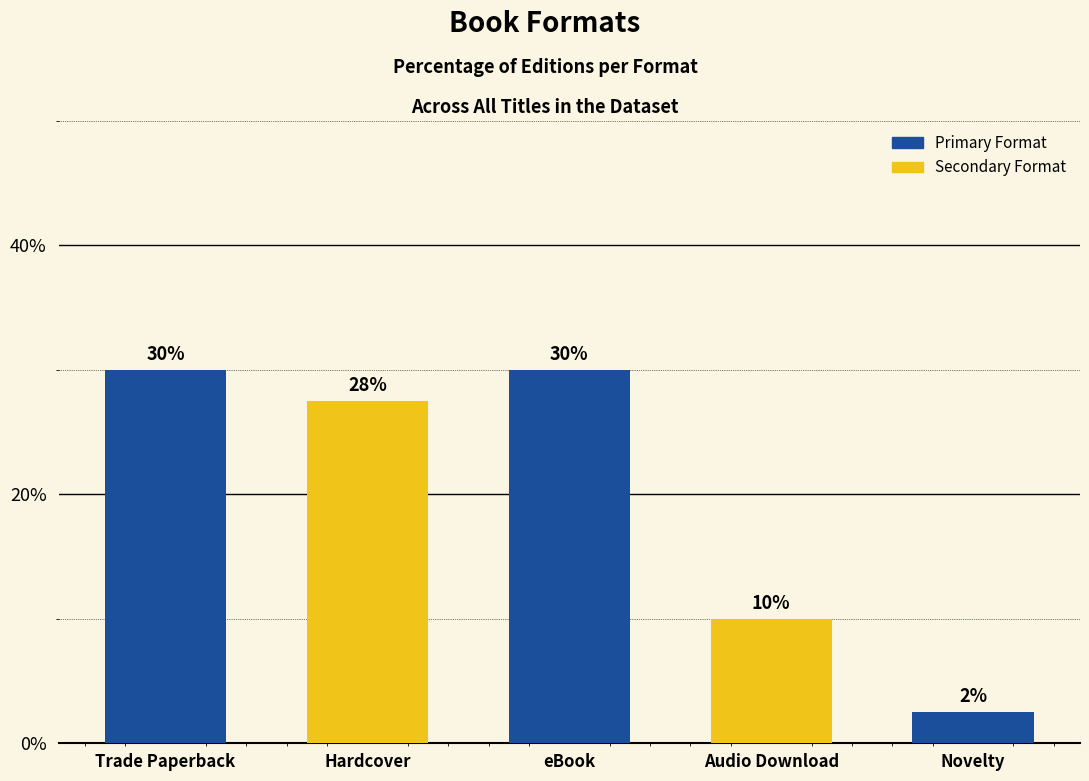

What is the sum of the values at Trade Paperback and eBook?

60.0